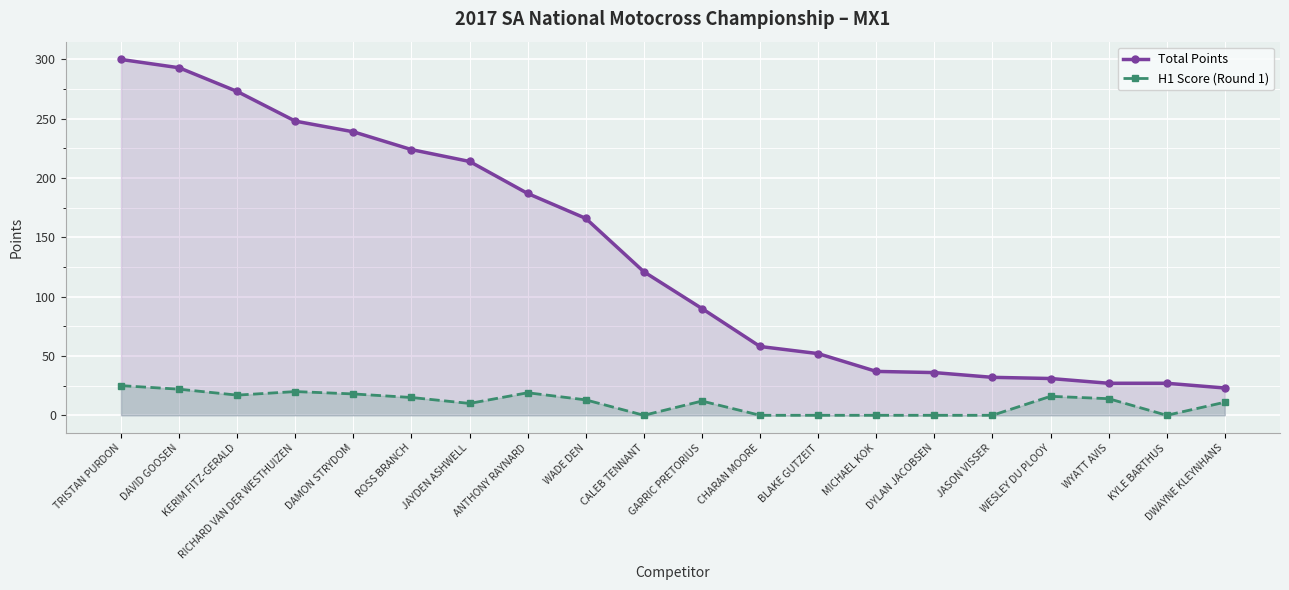

True or false: H1 Score (Round 1) and Total Points cross at least once.

False